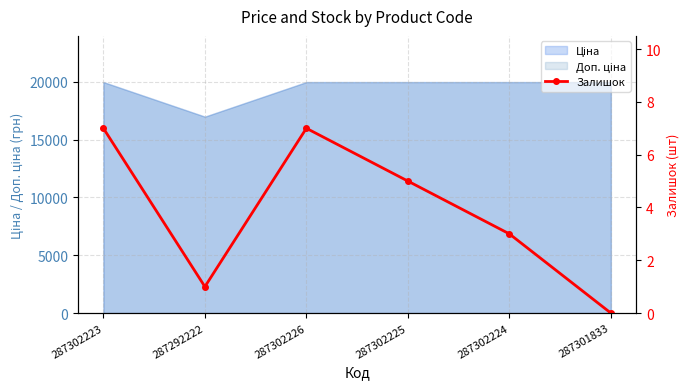

Reading right to left, extract all data points from this chart.

287301833=0	287302224=3	287302225=5	287302226=7	287292222=1	287302223=7